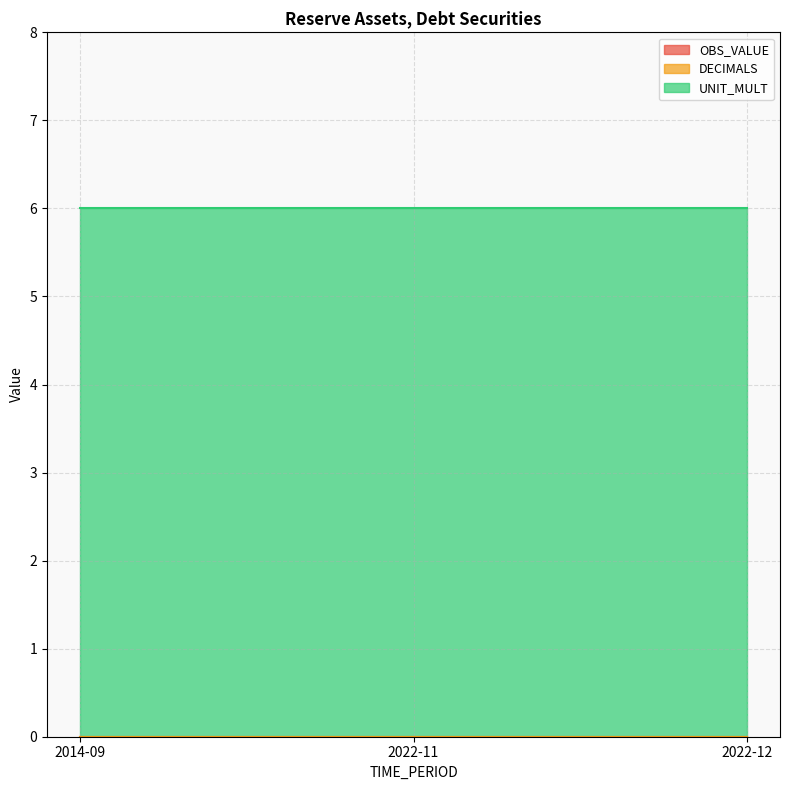

At how many categories does at least one series exceed 0?

3